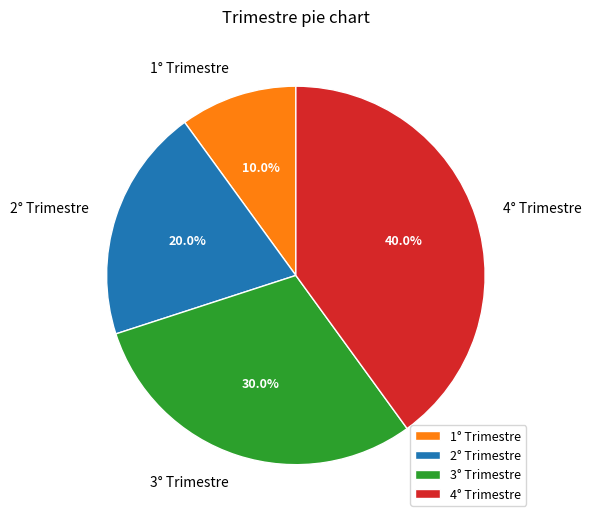

What is the smallest slice in the pie chart?

1° Trimestre